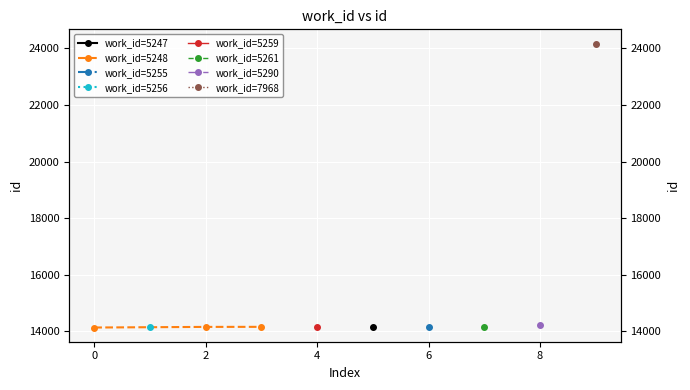

What is the label of the 3rd point from the left?

2